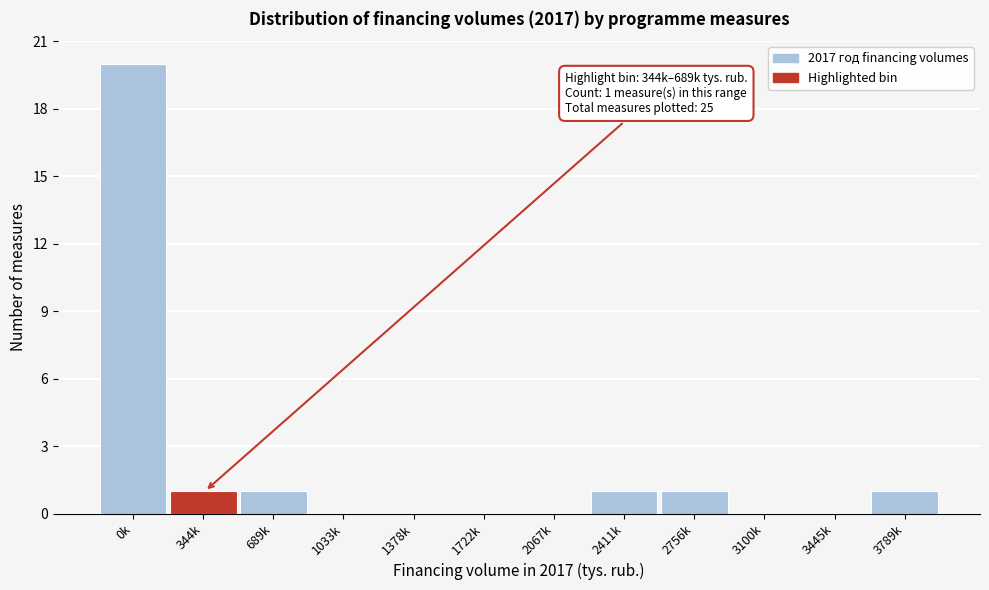

Reading left to right, what are all the values shown in this chart?

0k=20	344k=1	689k=1	1033k=0	1378k=0	1722k=0	2067k=0	2411k=1	2756k=1	3100k=0	3445k=0	3789k=1